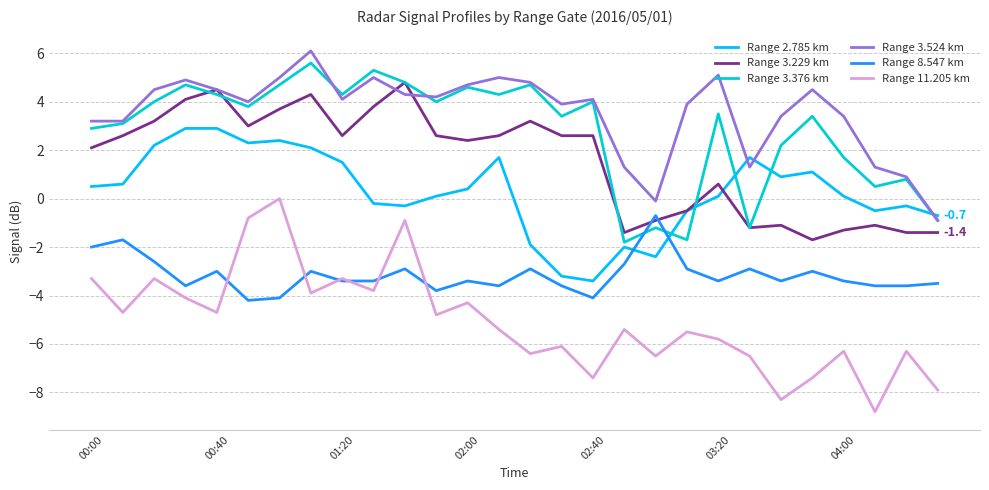

True or false: Range 11.205 km and Range 3.376 km cross at least once.

False